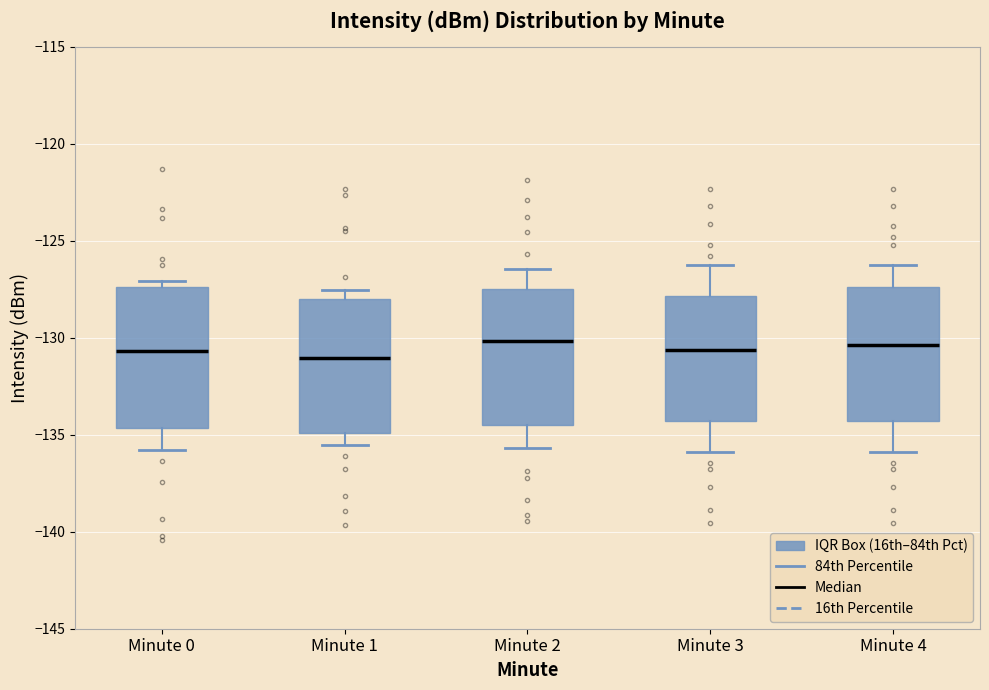

Where does the lower whisker of the box for Minute 4 end on the y-axis? The values are not printed on the chart, so give them approximately, as read against the axis.

-136.0